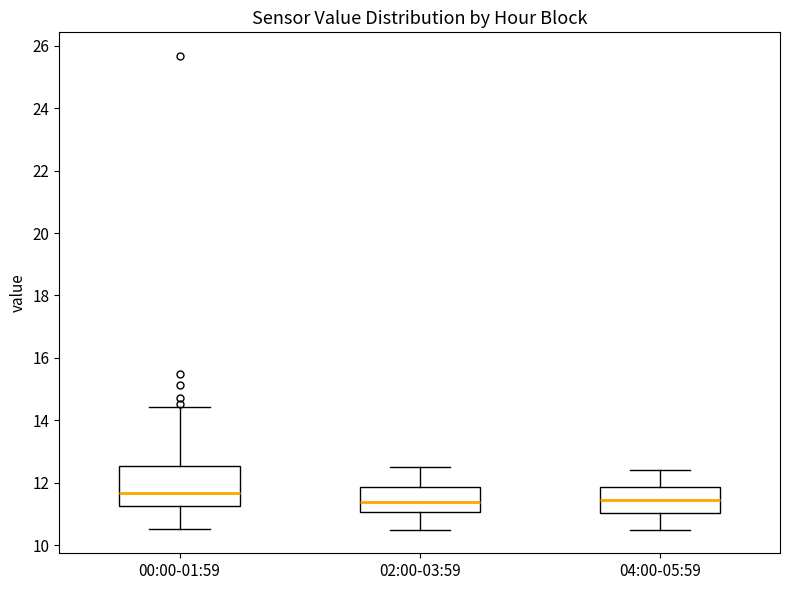

Reading left to right, read every box against the y-axis: the position of its median line, the range the box covers, and the ends of its whiskers. The values are not printed on the chart, so give them approximately, as read against the axis.

00:00-01:59: median 11.6, box 11.2 to 12.6, whiskers 10.6 to 14.4
02:00-03:59: median 11.4, box 11.0 to 11.8, whiskers 10.6 to 12.6
04:00-05:59: median 11.4, box 11.0 to 11.8, whiskers 10.6 to 12.4